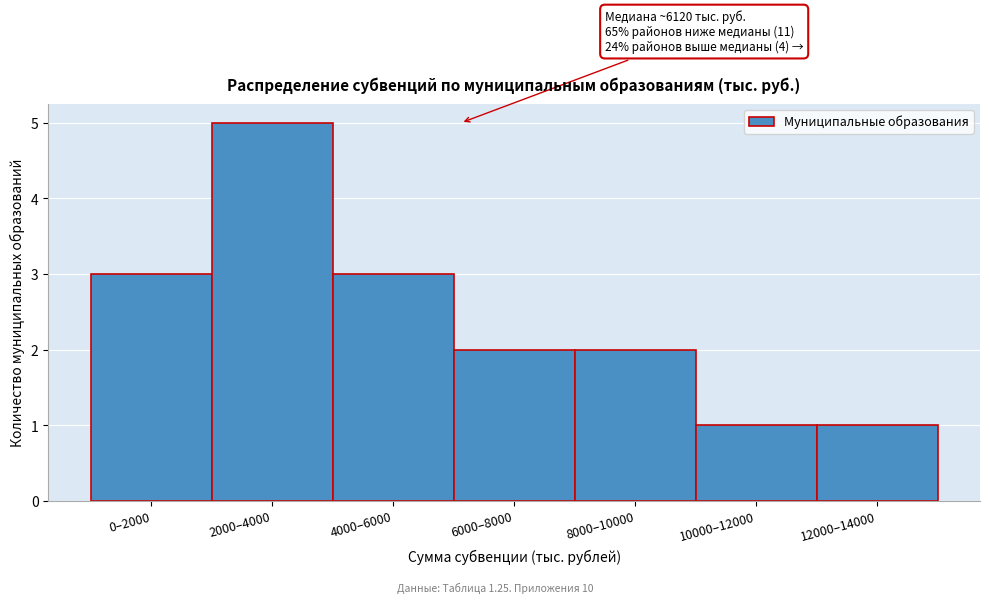

Reading left to right, what are all the values shown in this chart?

0–2000=3	2000–4000=5	4000–6000=3	6000–8000=2	8000–10000=2	10000–12000=1	12000–14000=1